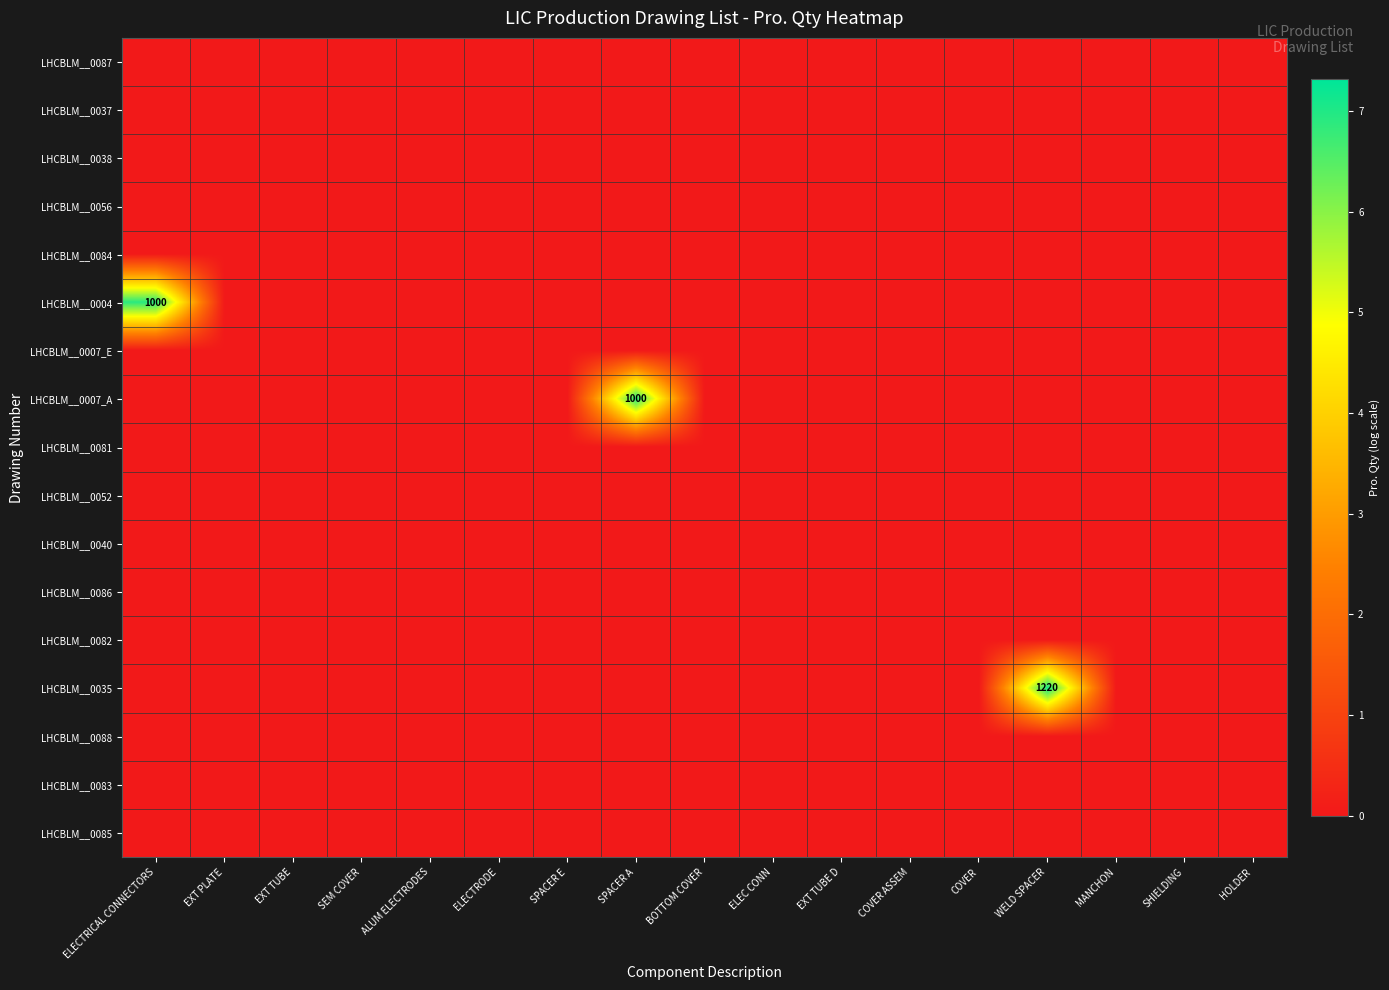

Which has a higher value, WELD SPACER or ELEC CONN?

WELD SPACER